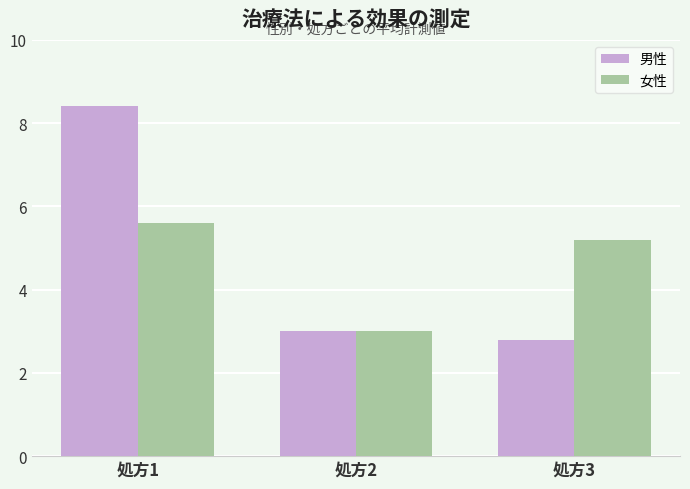

Rank the series by their maximum value, from highest to lowest.

男性, 女性